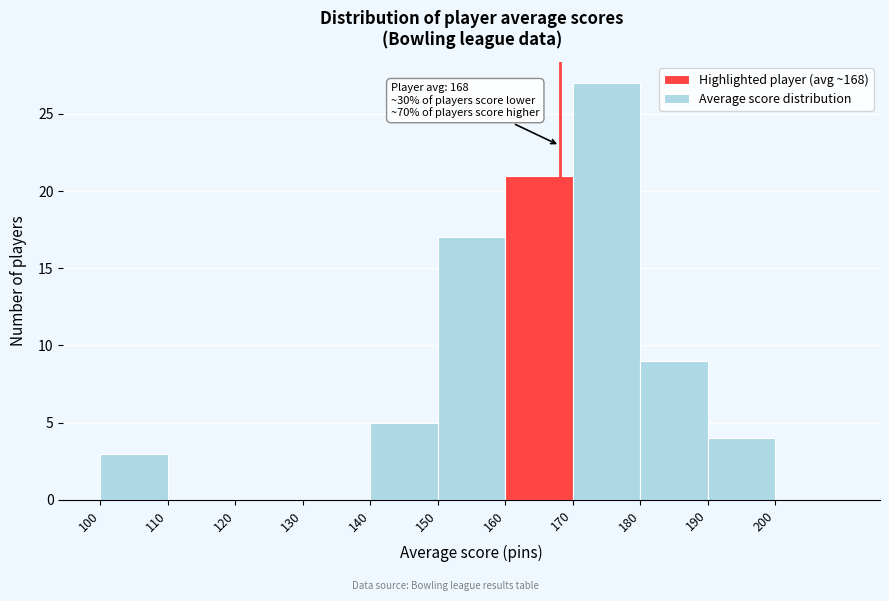

Over which range of the x-axis is the bar tallest?

170 to 180